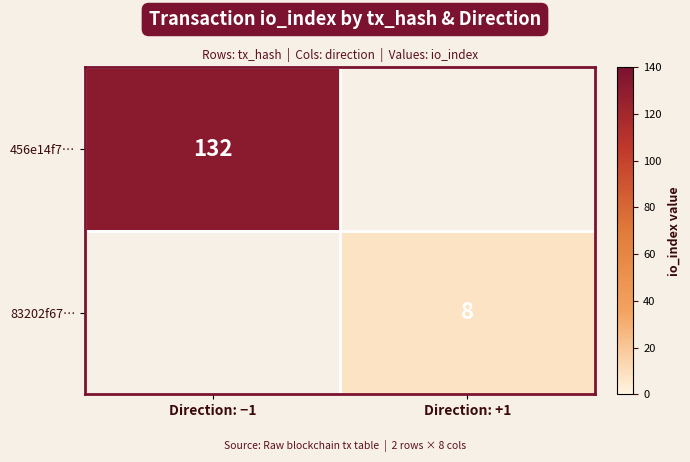

At how many categories does at least one series exceed 89?

1